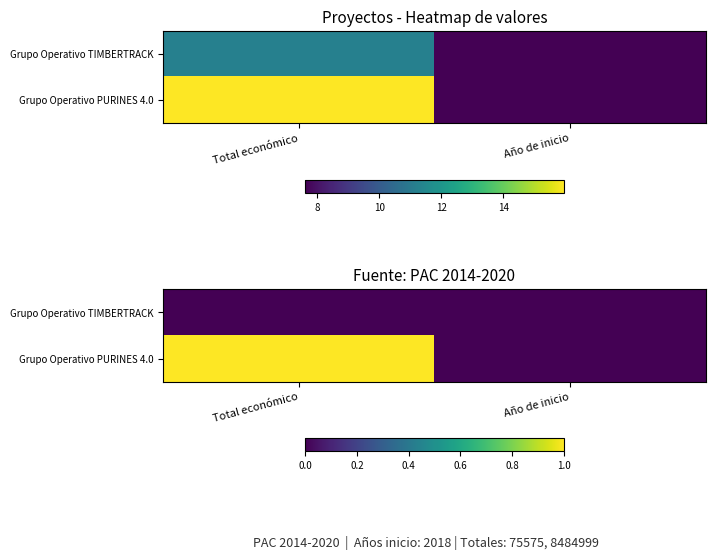

True or false: Grupo Operativo PURINES 4.0 has a value of 1 at Total económico.

True